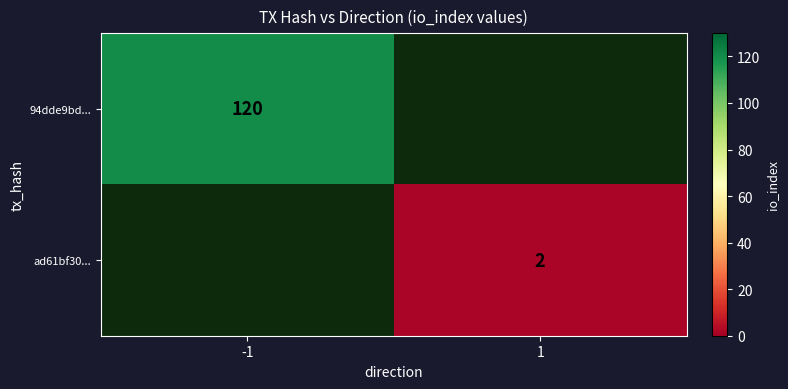

Is it true that 94dde9bd... equals 120 at -1?

True